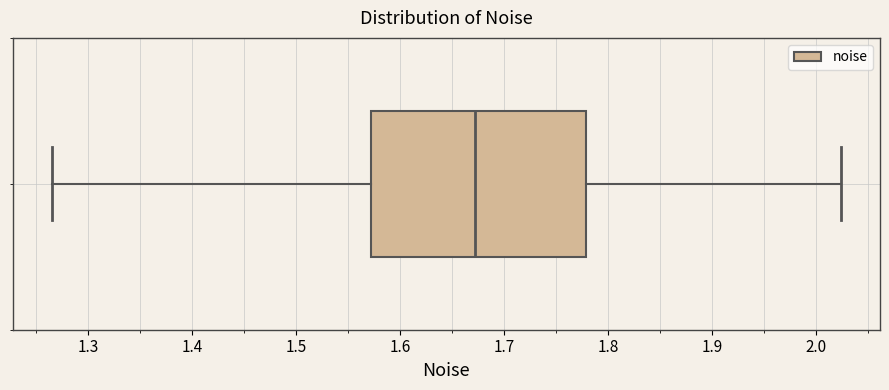

Transcribe this box plot: give where the median line is, the range the box spans, and where the two whiskers end, as read against the x-axis. The values are not printed on the chart, so give them approximately, as read against the axis.

median 1.67, box 1.57 to 1.78, whiskers 1.27 to 2.02